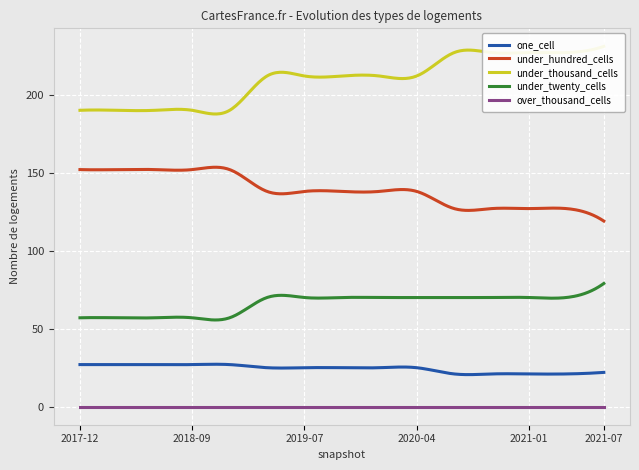

Does the chart display data point markers on the line(s)?

No